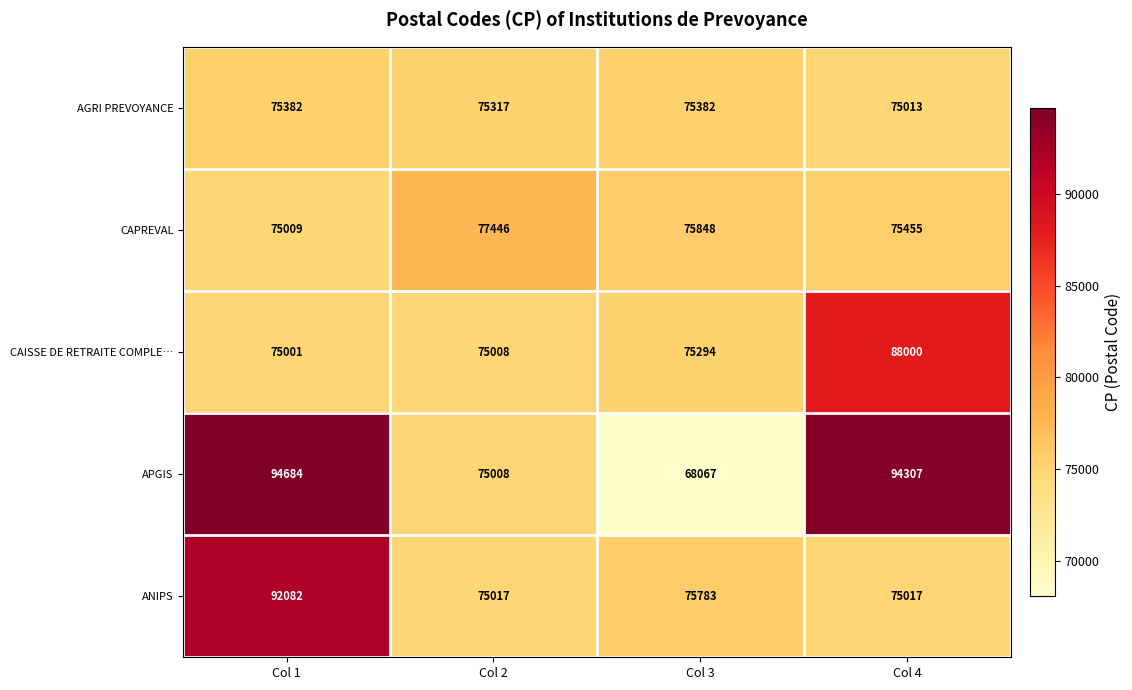

Which series has the largest total across all categories?

APGIS